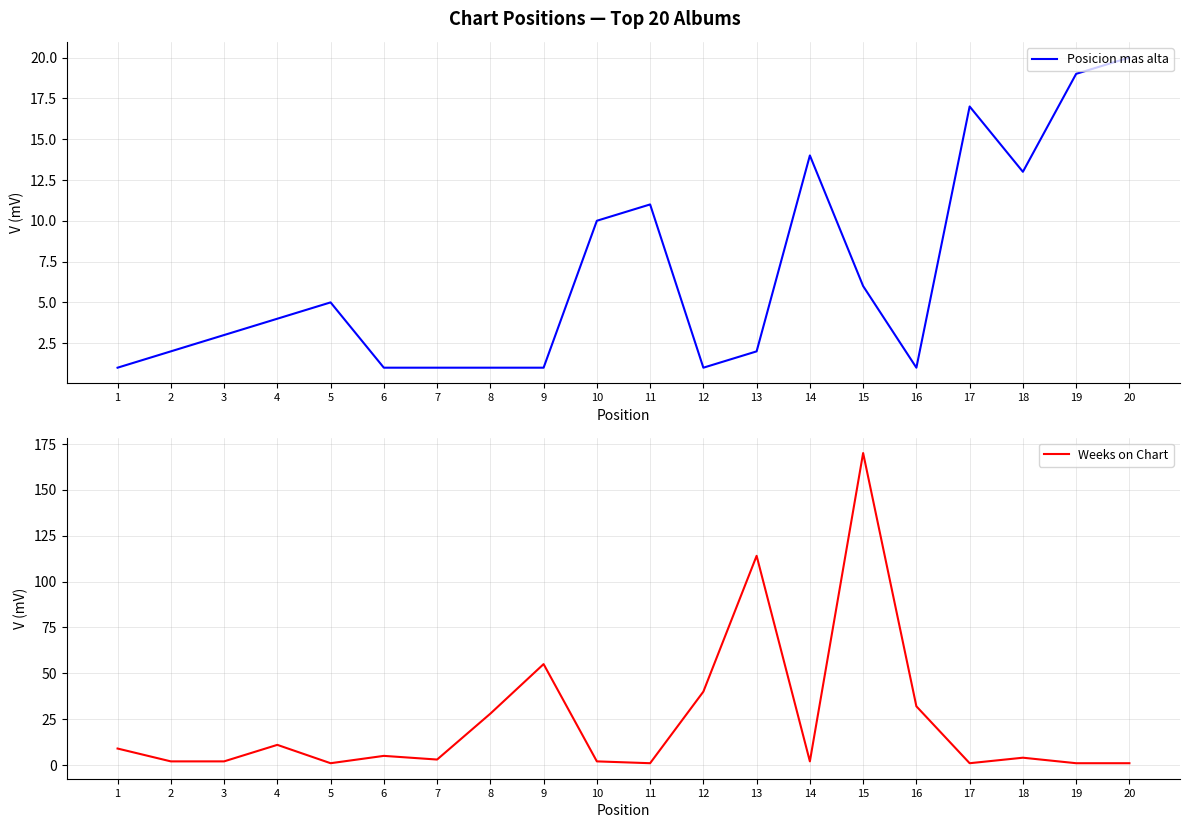

Rank the series by their average value, from highest to lowest.

Weeks on Chart, Posicion mas alta